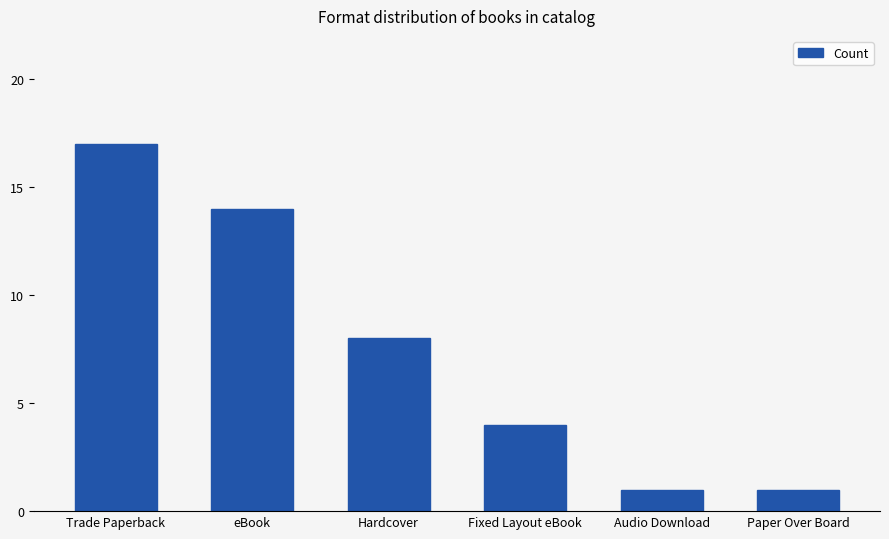

Does the chart contain any negative values?

No